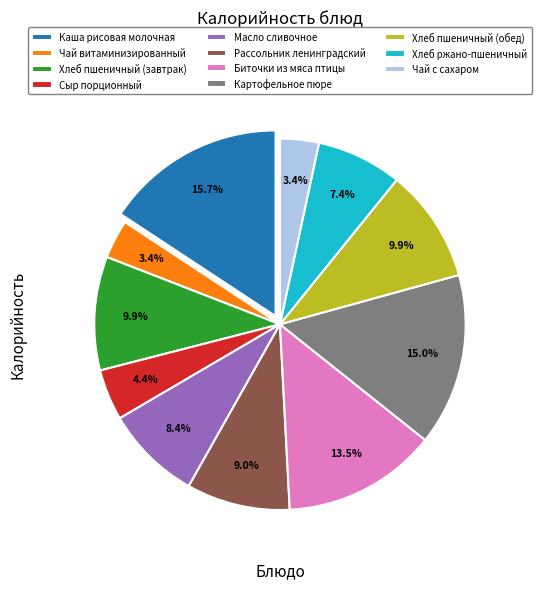

To the nearest percent, what percentage of the pie is Масло сливочное?

8%